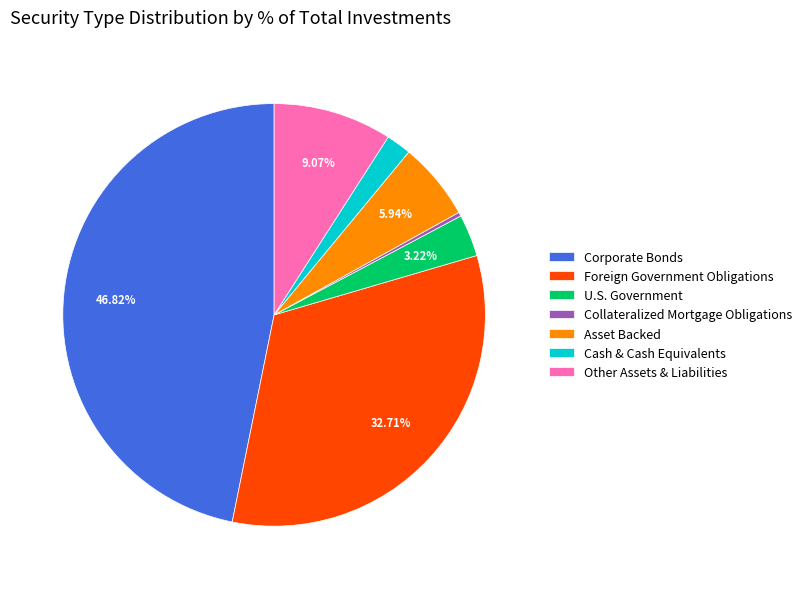

How many slices are in this pie chart?

7